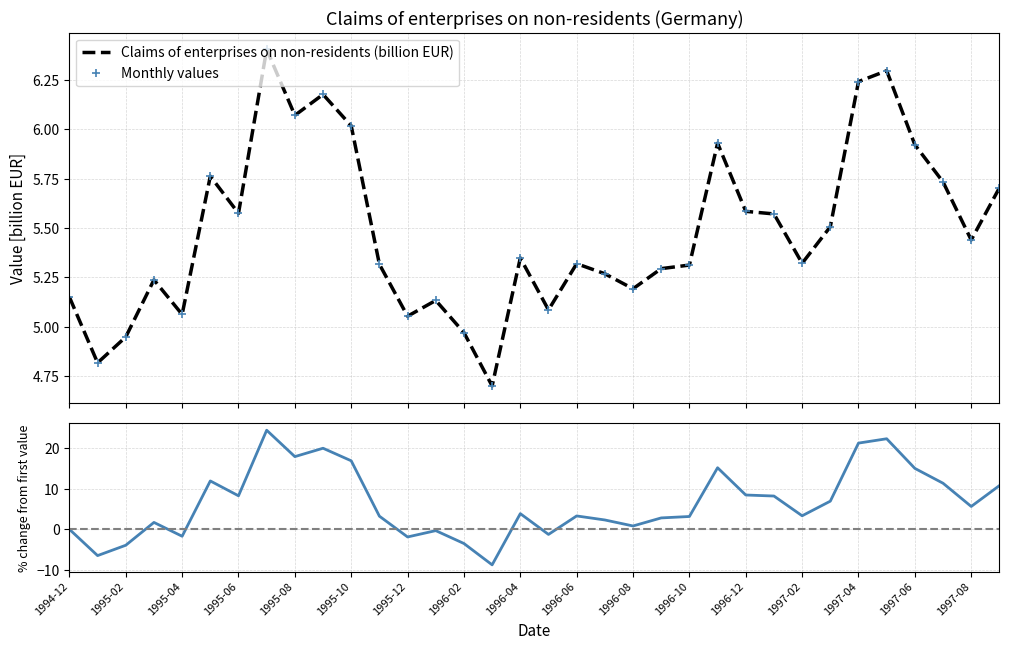

True or false: the data has more than 2 interior local peaks.

True